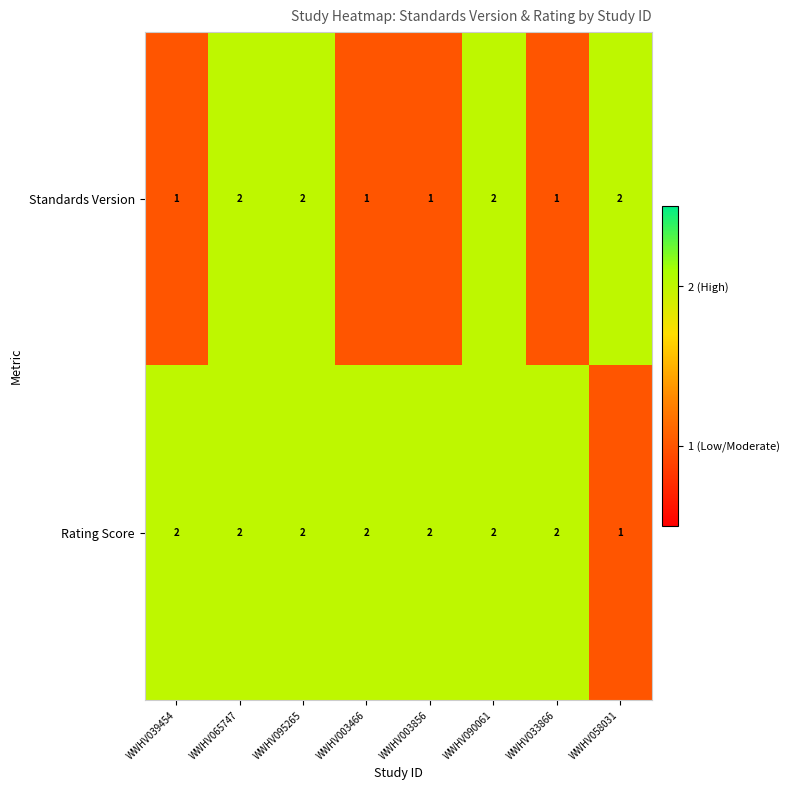

At WWHV033866, list the series in order from largest to smallest.

Rating Score, Standards Version